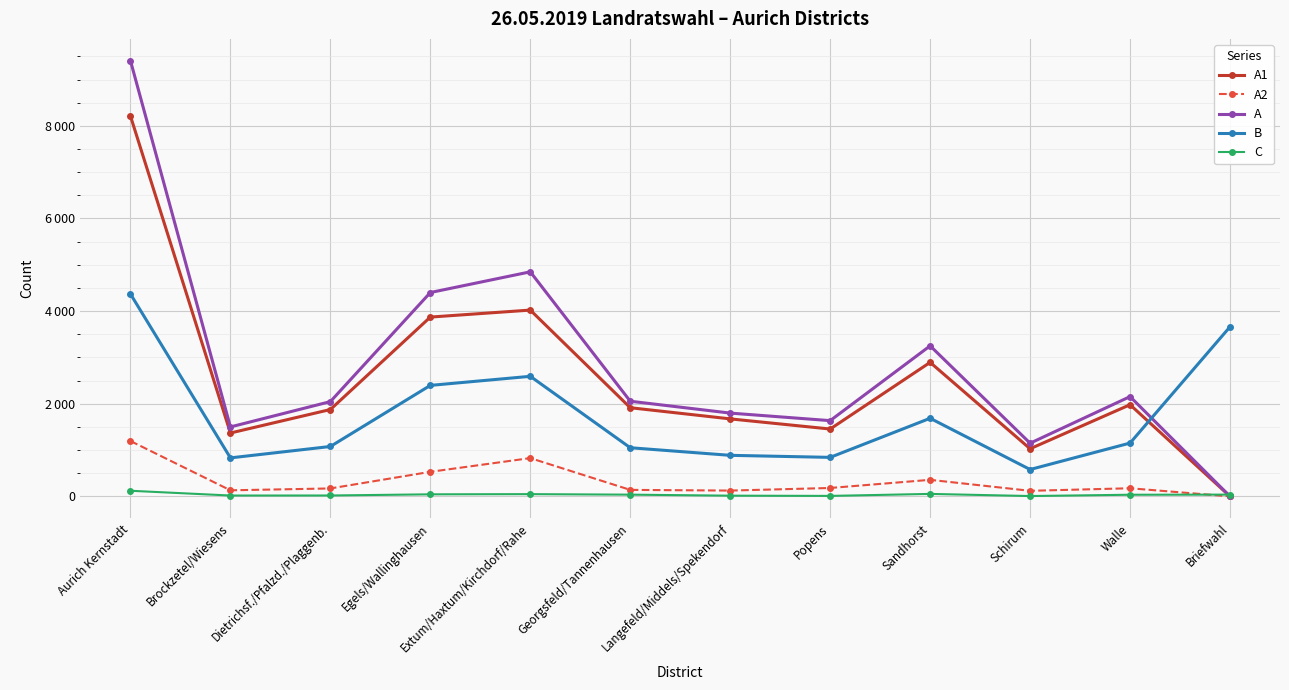

True or false: A2 has a value of 75 at Popens.

False